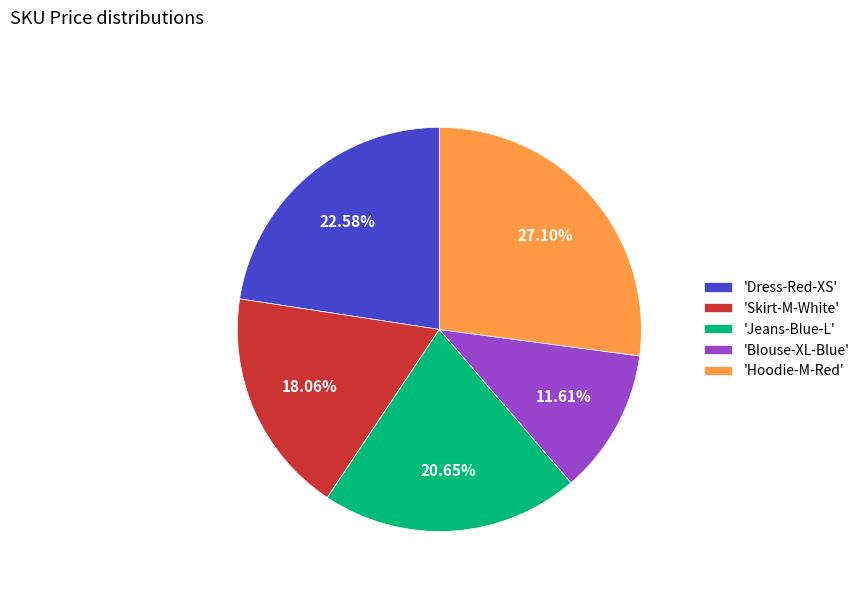

Is there any slice that represents more than half of the pie?

No